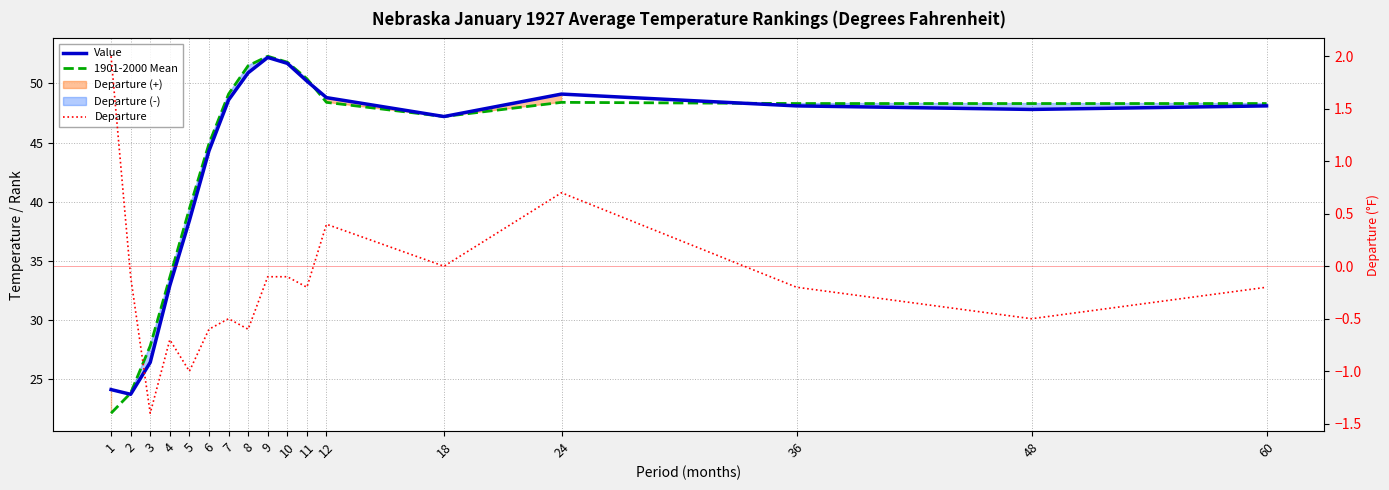

True or false: Departure and Value intersect in this chart.

False